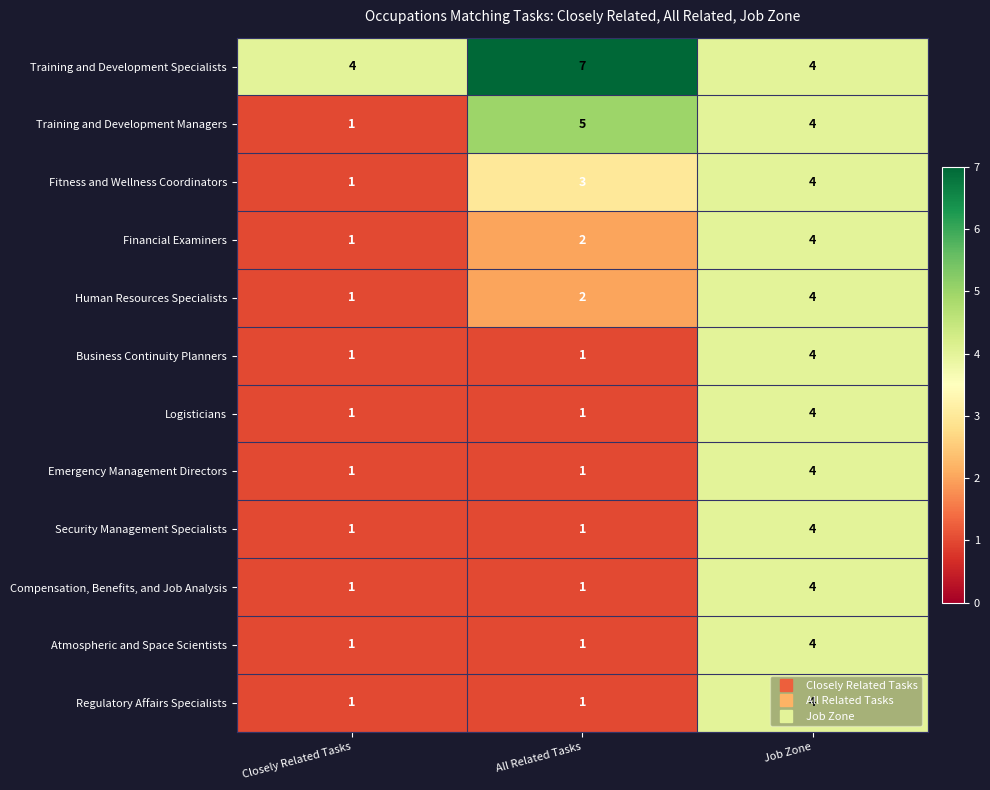

How many series are shown in this chart?

12